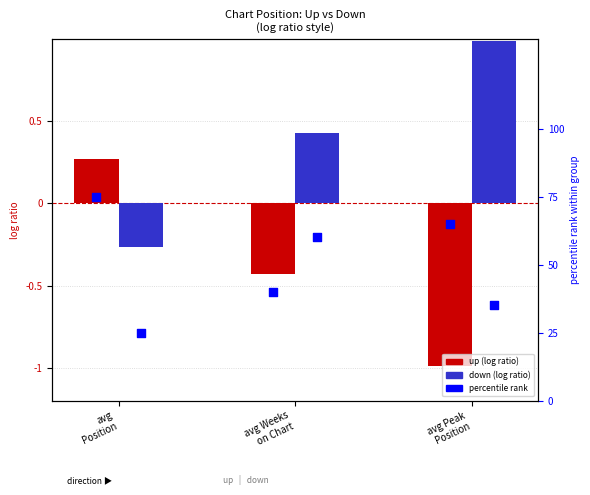

At which category is the sum across all series the highest?

avg
Position